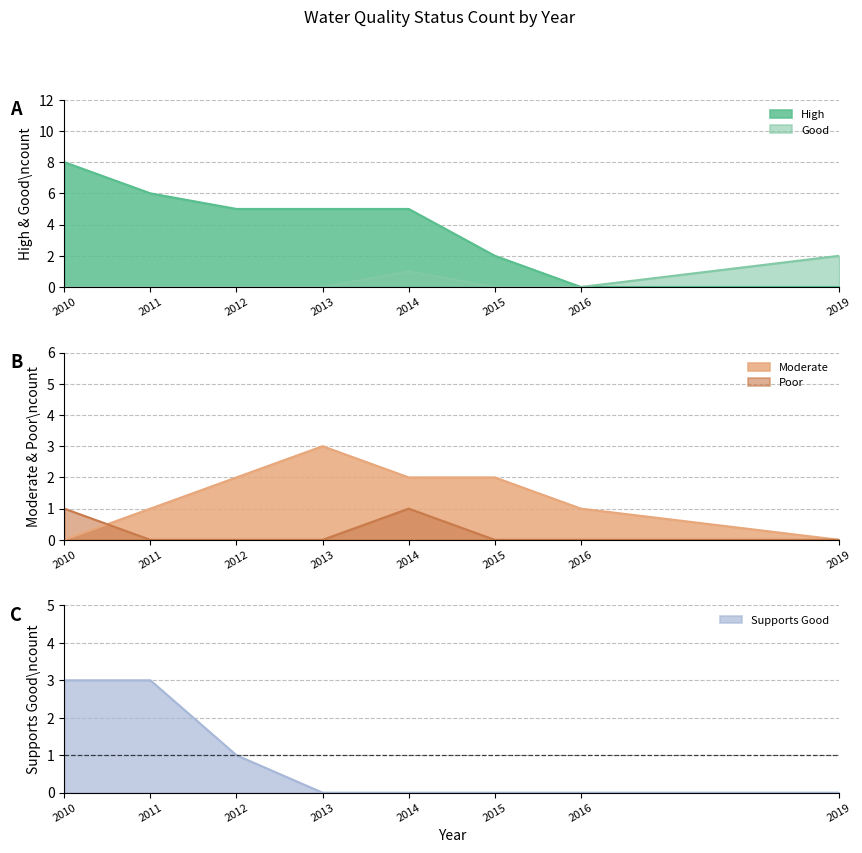

True or false: High and Supports Good intersect in this chart.

False